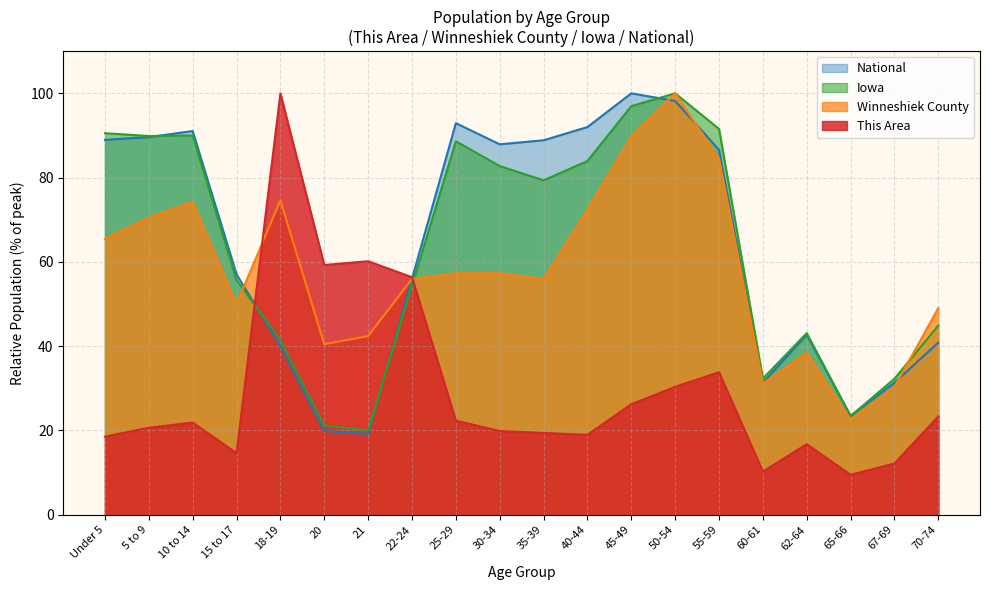

What is the total value across all series at 60-61?

105.0